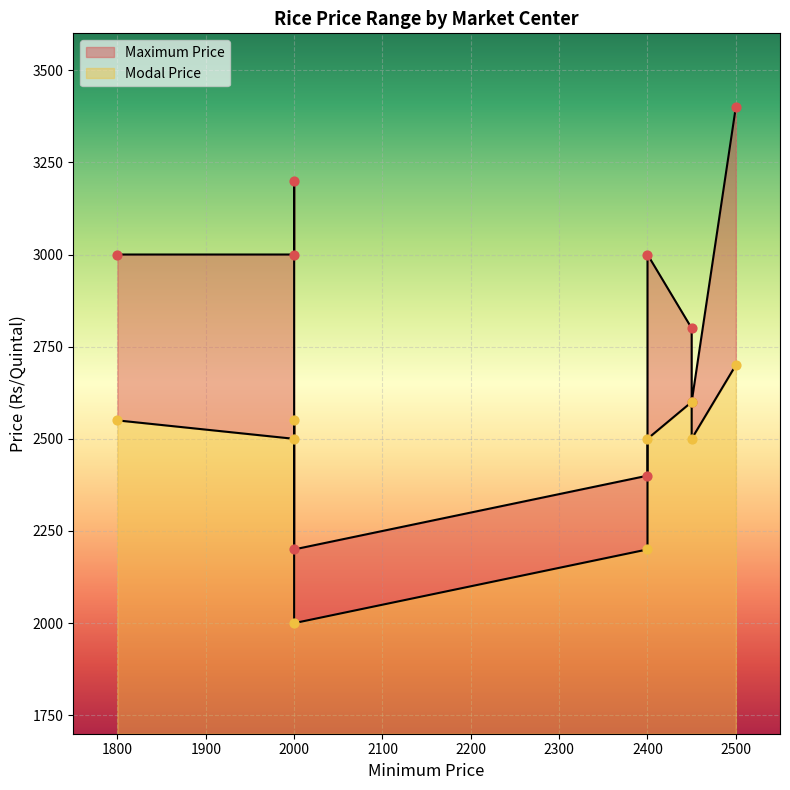

What is the total value across all series at 2450?

5400